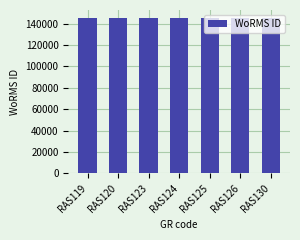

What is the sum of all values?

1018786